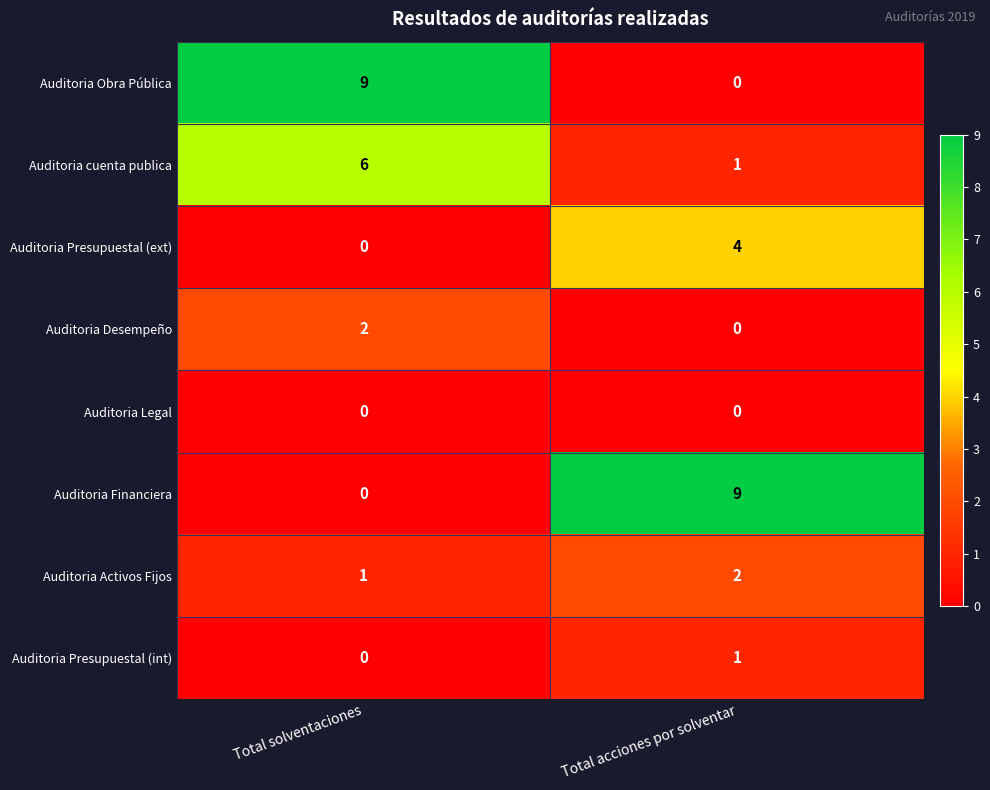

Count the number of categories in the chart.

2